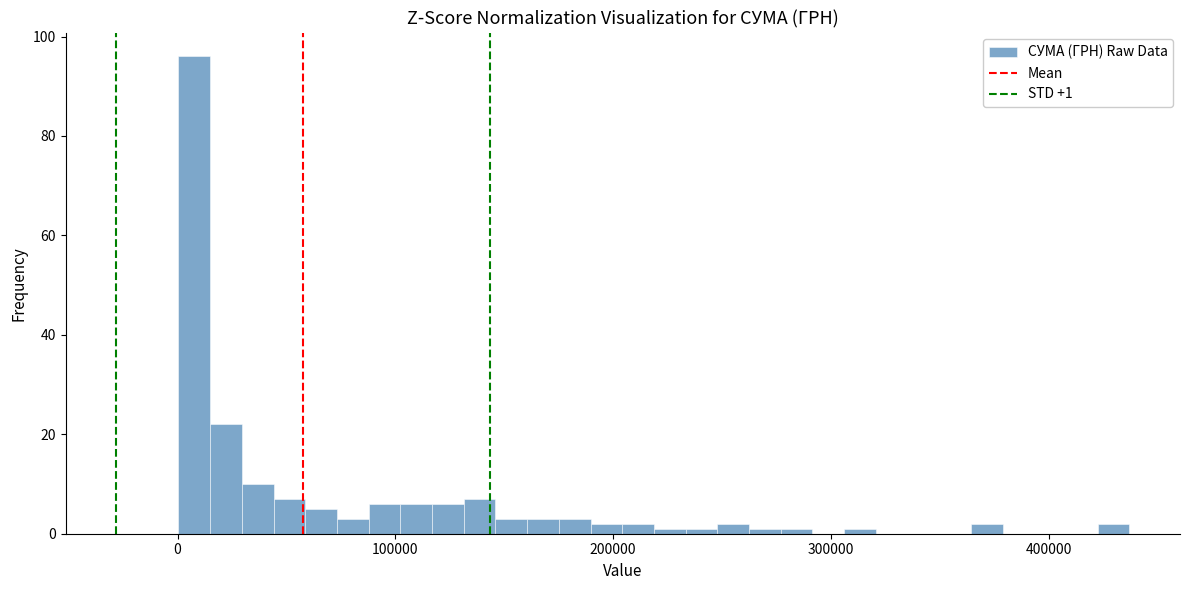

Read against the x-axis, roughly where is the centre of the tallest bar?

10000